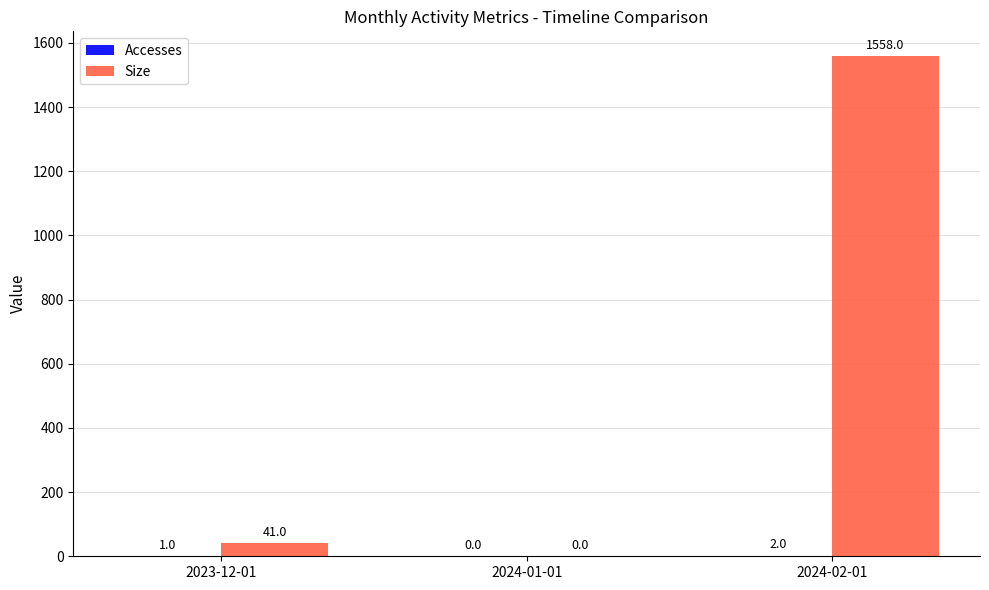

The value of Size at 2024-01-01 is 0. True or false?

True